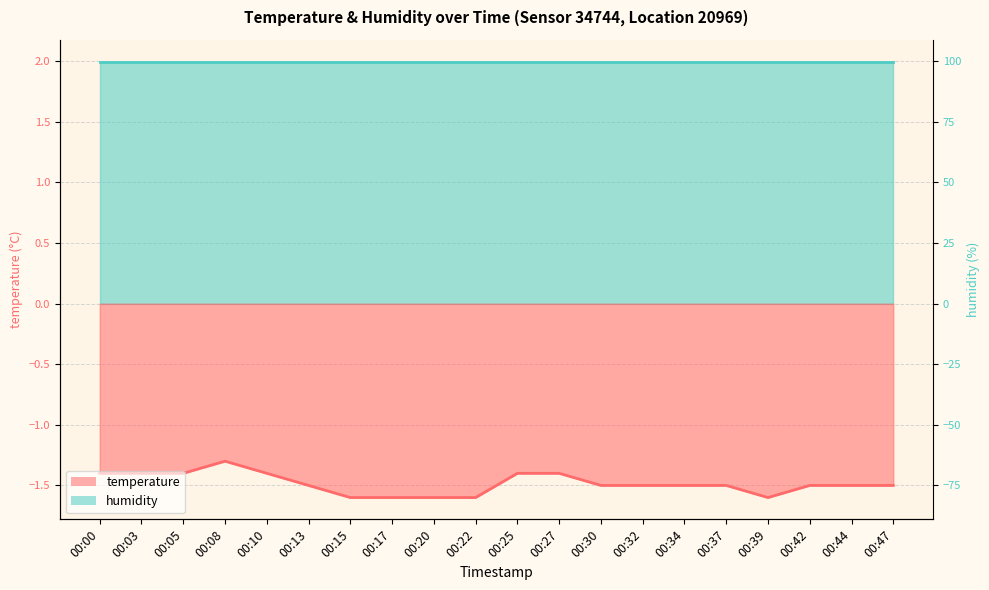

Does the chart display data point markers on the line(s)?

No